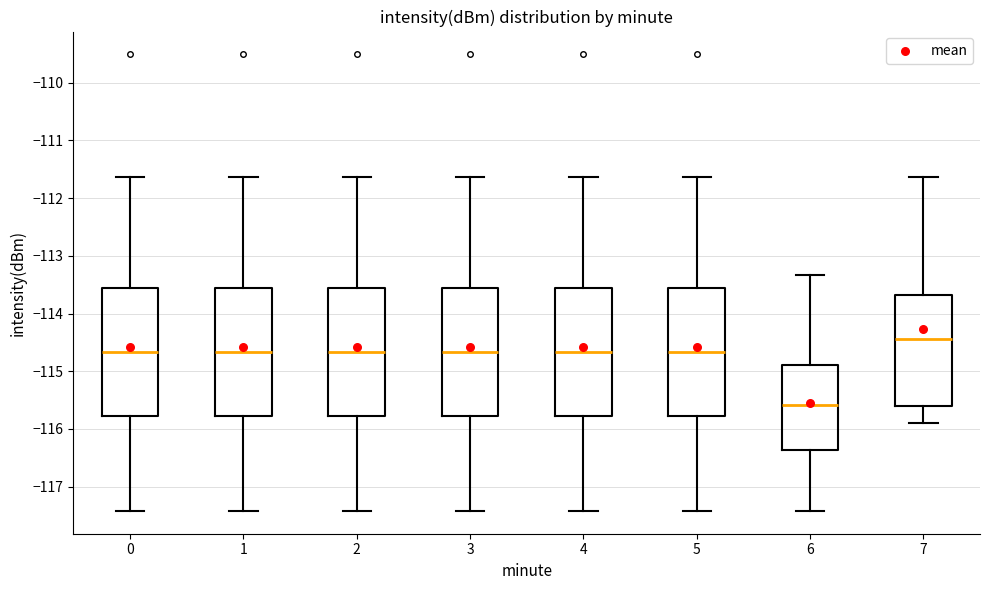

Reading left to right, transcribe this box plot: for each box, give where its median line is, the range the box spans, and where its two whiskers end, as read against the y-axis. The values are not printed on the chart, so give them approximately, as read against the axis.

0: median -114.7, box -115.8 to -113.6, whiskers -117.4 to -111.6
1: median -114.7, box -115.8 to -113.6, whiskers -117.4 to -111.6
2: median -114.7, box -115.8 to -113.6, whiskers -117.4 to -111.6
3: median -114.7, box -115.8 to -113.6, whiskers -117.4 to -111.6
4: median -114.7, box -115.8 to -113.6, whiskers -117.4 to -111.6
5: median -114.7, box -115.8 to -113.6, whiskers -117.4 to -111.6
6: median -115.6, box -116.4 to -114.9, whiskers -117.4 to -113.3
7: median -114.4, box -115.6 to -113.7, whiskers -115.9 to -111.6